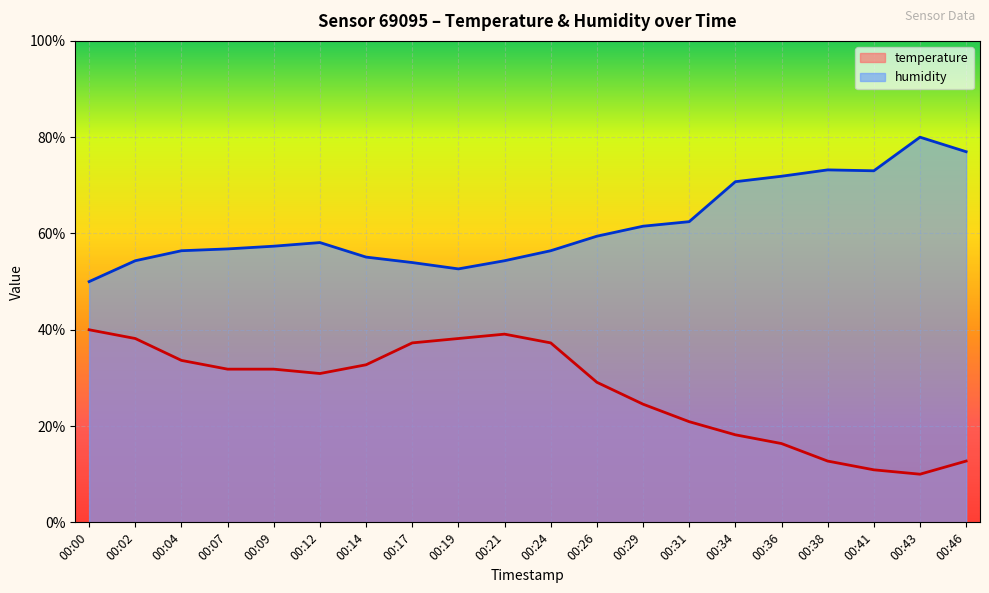

What is the difference between the second highest and second lowest values in the temperature series?

28.2